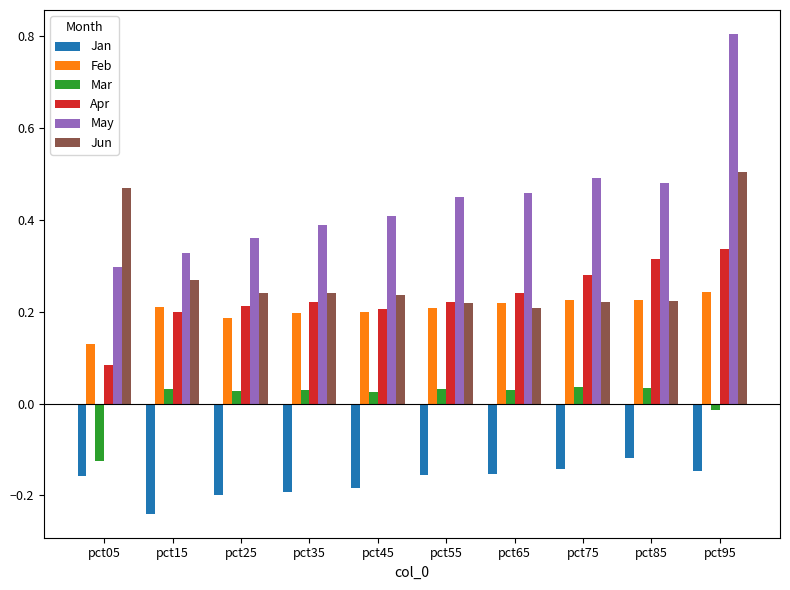

At how many categories does at least one series exceed 0?

10